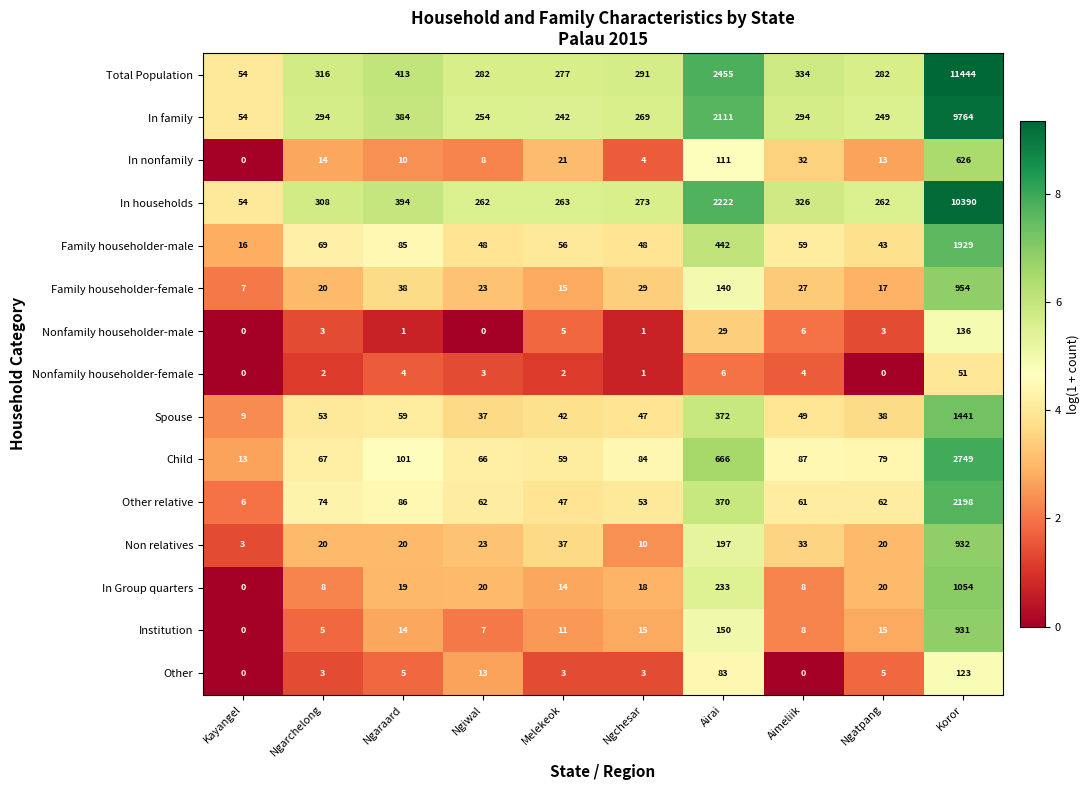

At how many categories does at least one series exceed 4?

10